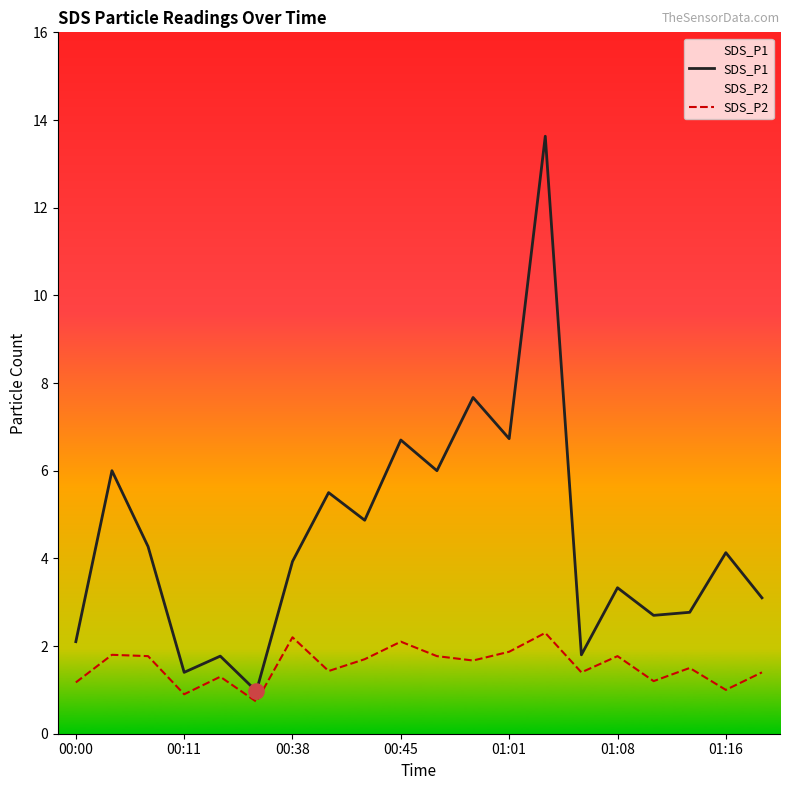

At how many categories does at least one series exceed 13?

1